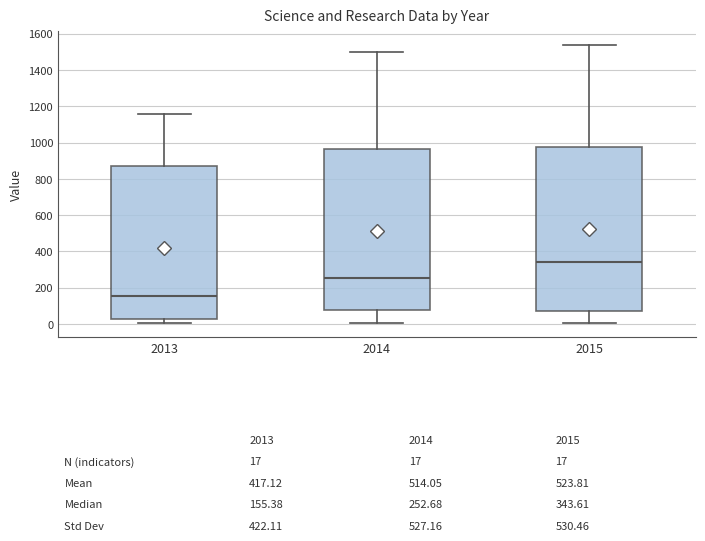

Which box has the lowest median line?

2013